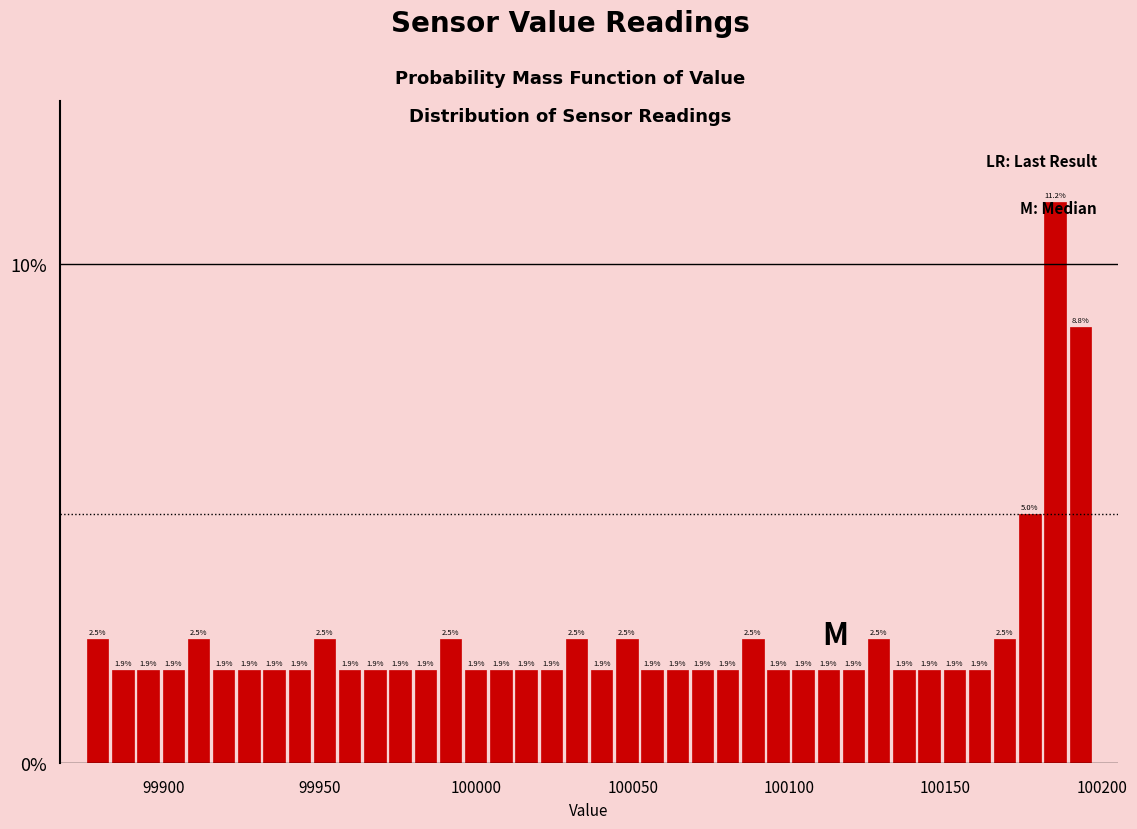

Read against the x-axis, roughly where is the centre of the tallest bar?

100185